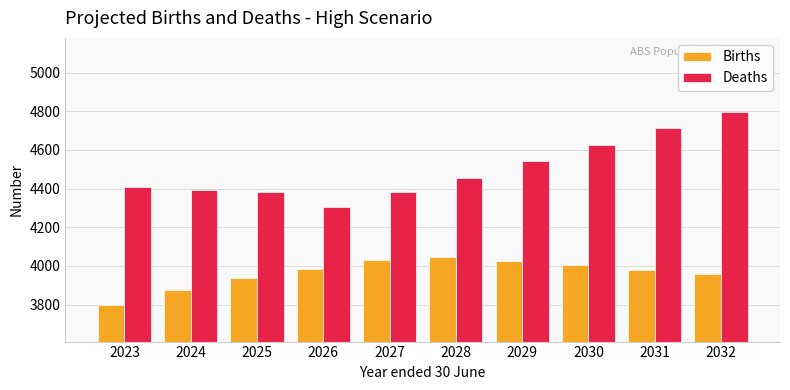

The value of Deaths at 2025 is 5927. True or false?

False